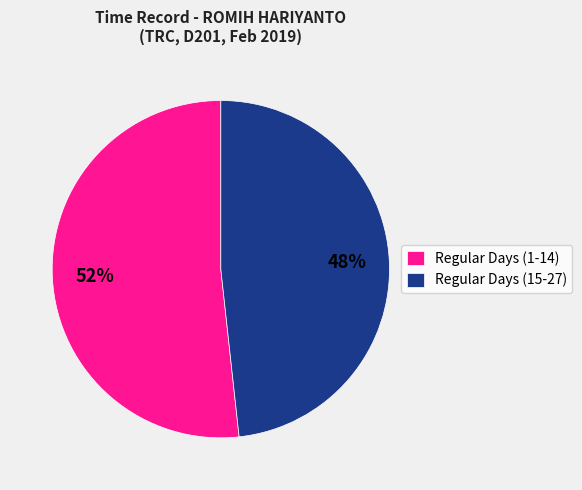

Is there a majority slice in this chart?

Yes